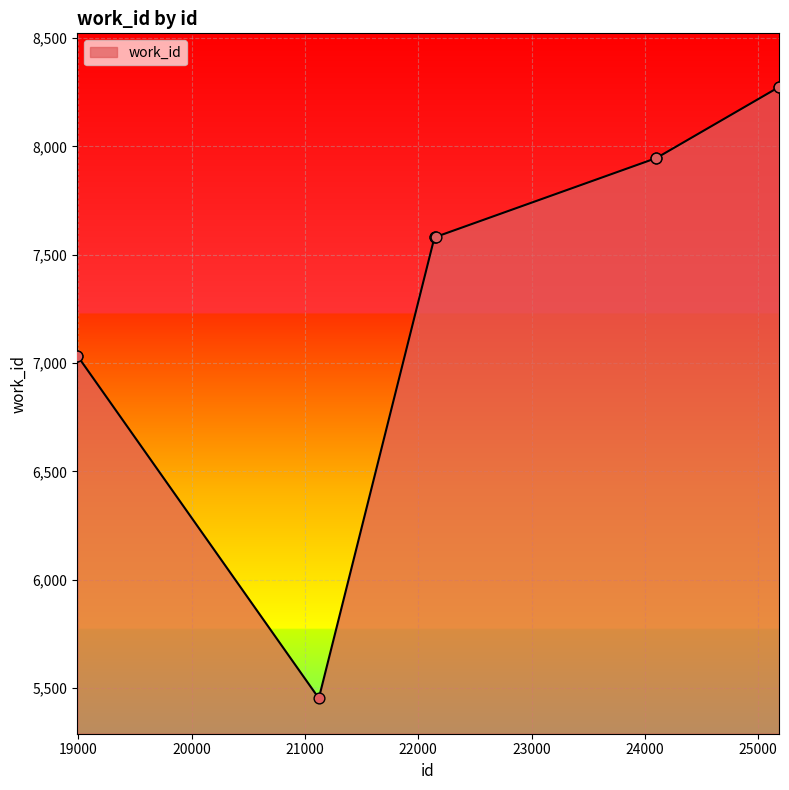

What is the maximum value shown in the chart?

8274